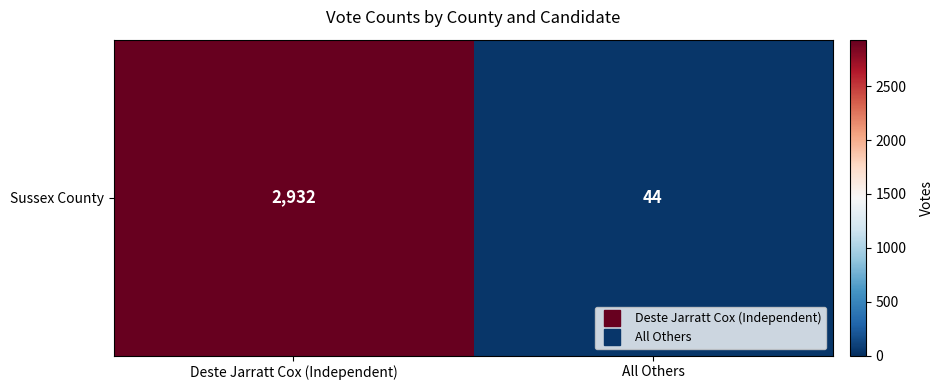

Rank the categories by value from highest to lowest.

Deste Jarratt Cox (Independent), All Others